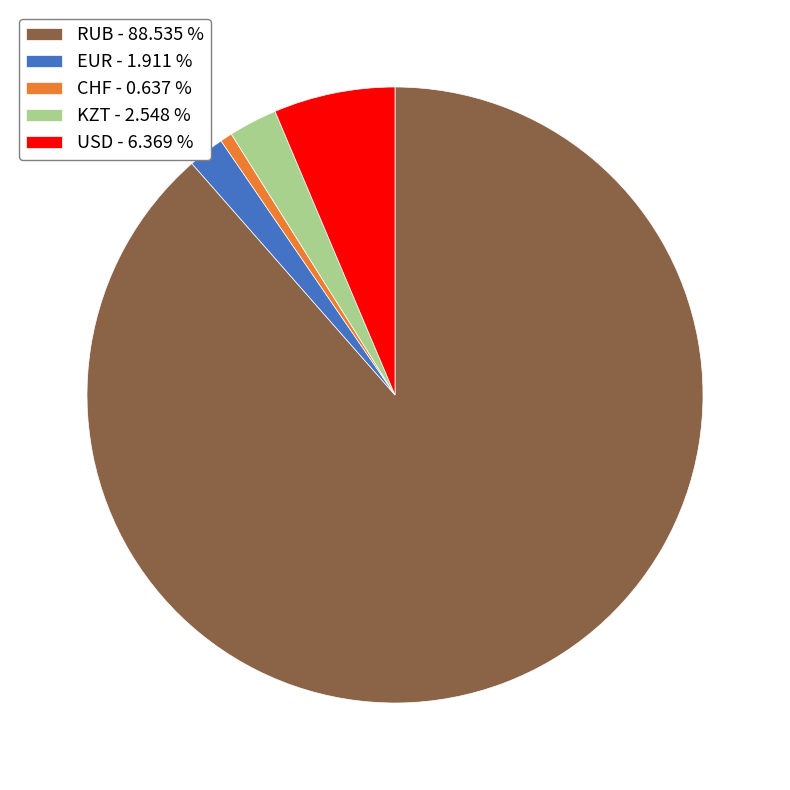

Combined, do EUR - 1.911 % and KZT - 2.548 % account for over 50%?

No